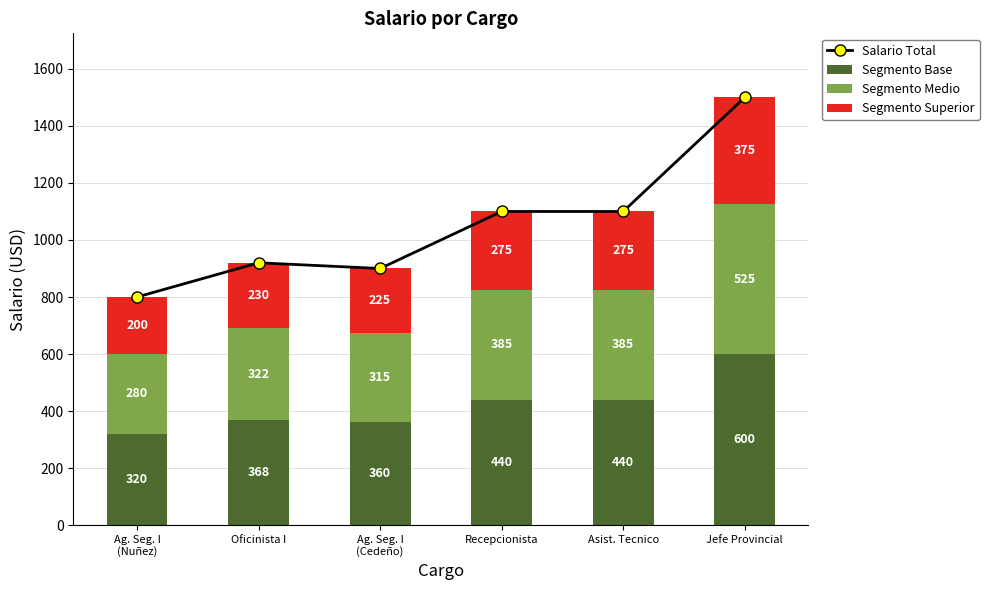

Reading left to right, extract all data points from this chart.

Salario Total: Ag. Seg. I
(Nuñez)=800	Oficinista I=920	Ag. Seg. I
(Cedeño)=900	Recepcionista=1100	Asist. Tecnico=1100	Jefe Provincial=1500
Segmento Base: Ag. Seg. I
(Nuñez)=320	Oficinista I=368	Ag. Seg. I
(Cedeño)=360	Recepcionista=440	Asist. Tecnico=440	Jefe Provincial=600
Segmento Medio: Ag. Seg. I
(Nuñez)=280	Oficinista I=322	Ag. Seg. I
(Cedeño)=315	Recepcionista=385	Asist. Tecnico=385	Jefe Provincial=525
Segmento Superior: Ag. Seg. I
(Nuñez)=200	Oficinista I=230	Ag. Seg. I
(Cedeño)=225	Recepcionista=275	Asist. Tecnico=275	Jefe Provincial=375